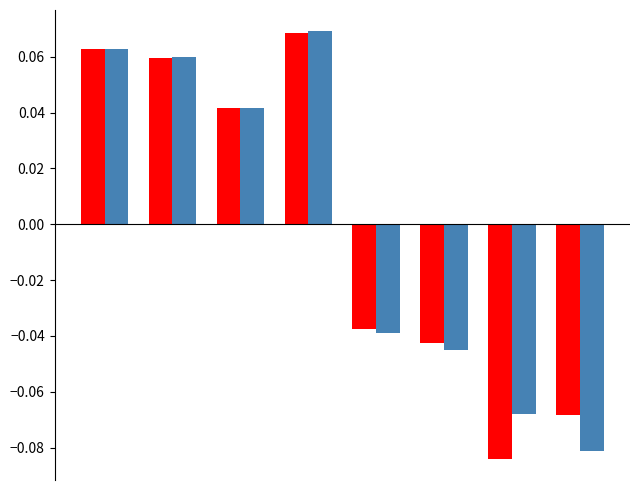

How many series are shown in this chart?

2